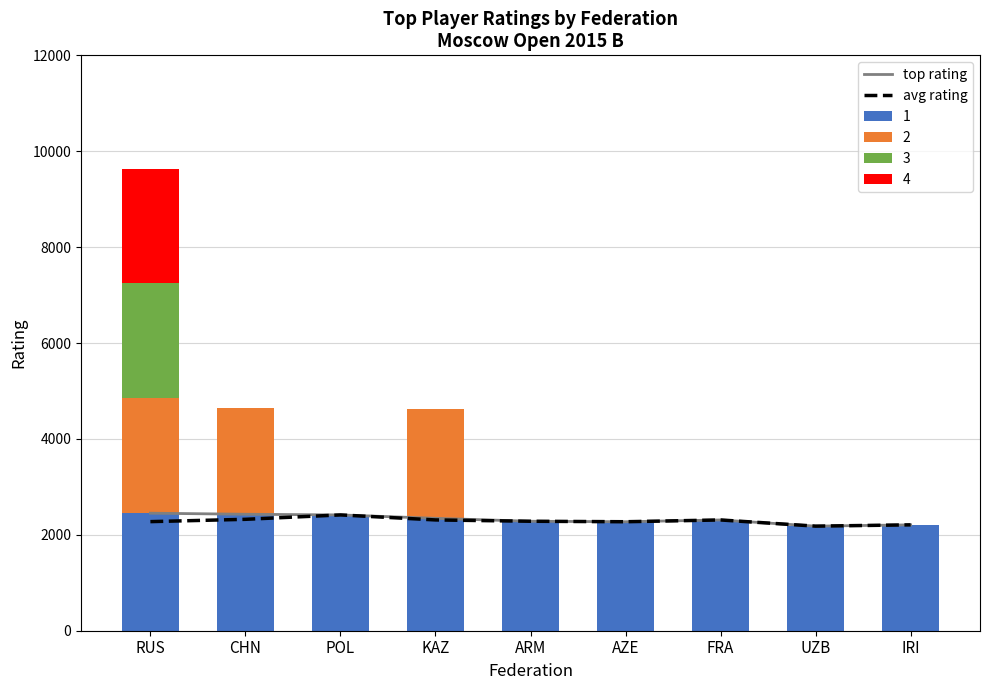

What position from the right is KAZ?

6